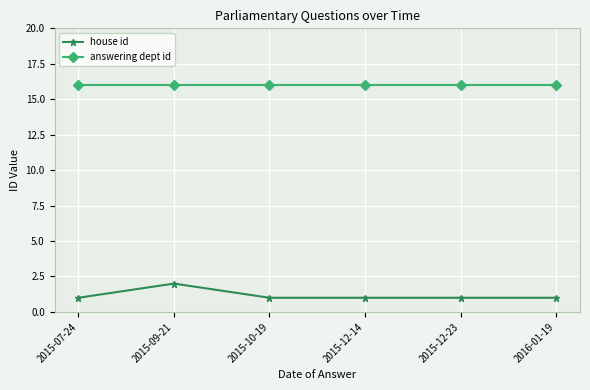

At 2015-10-19, list the series in order from largest to smallest.

answering dept id, house id